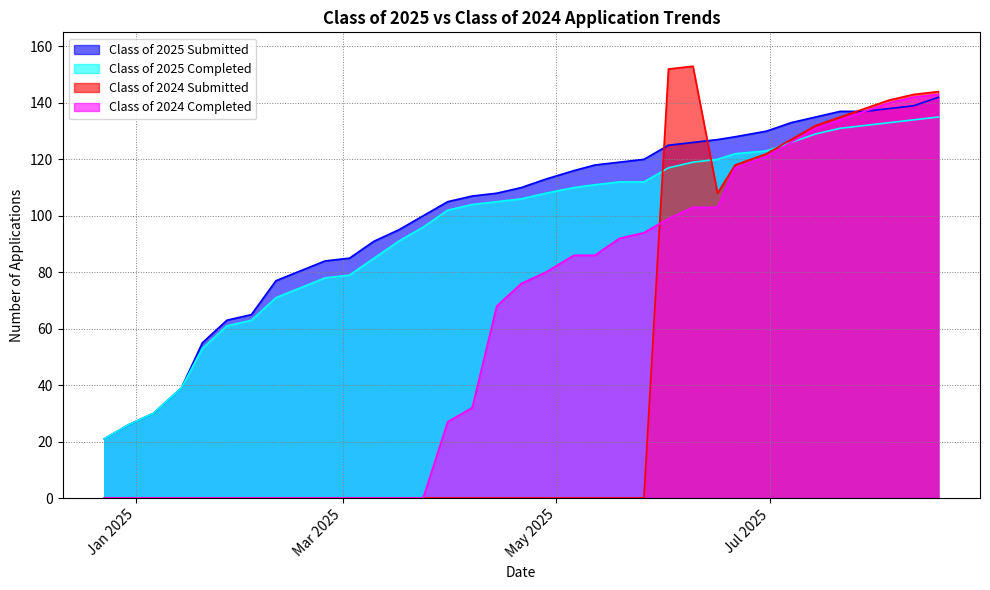

At which label is Class of 2025 Submitted closest to 81?

02/18/2025